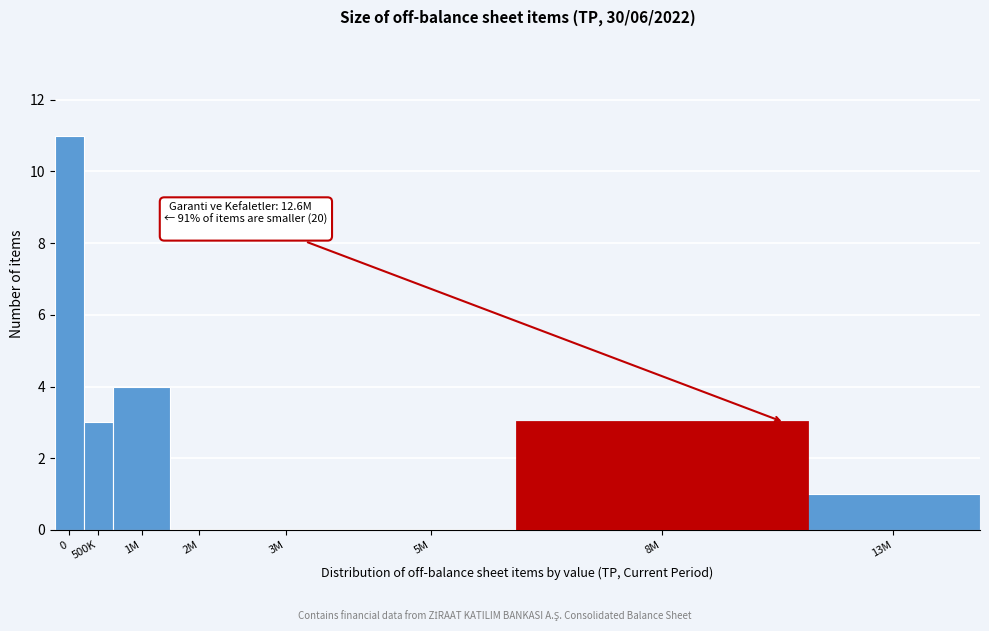

Reading left to right, what are all the values shown in this chart?

0=11	500K=3	1M=4	2M=0	3M=0	5M=0	8M=3	13M=1